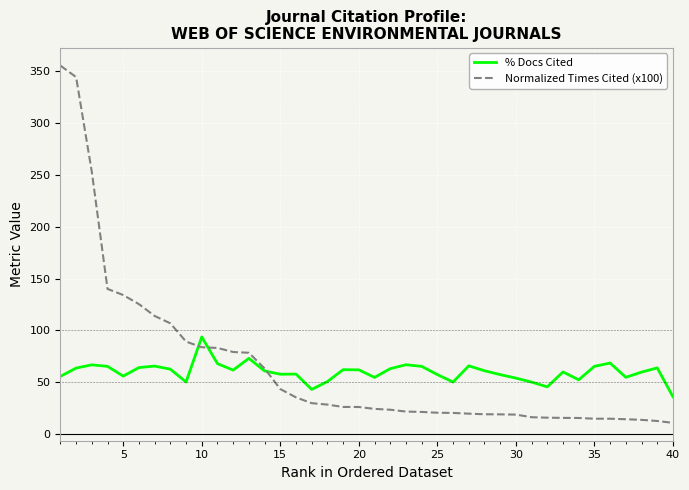

What is the sum of all Normalized Times Cited (x100) values?

2594.5